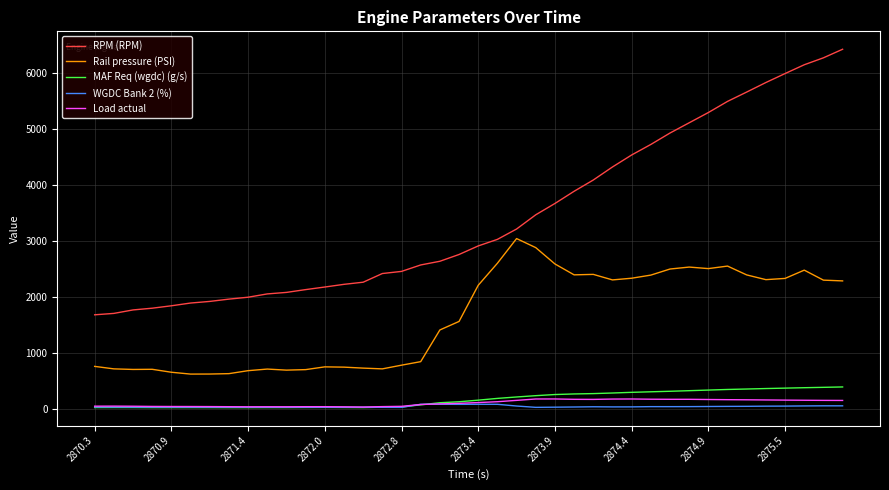

Does the chart display data point markers on the line(s)?

No